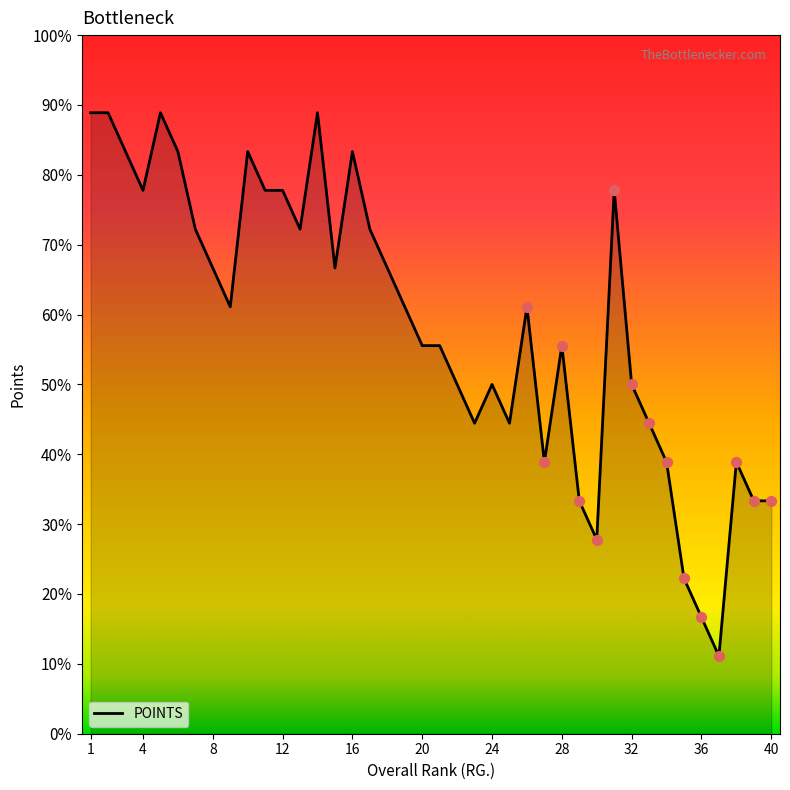

Is this an area chart (filled region under the line)?

Yes